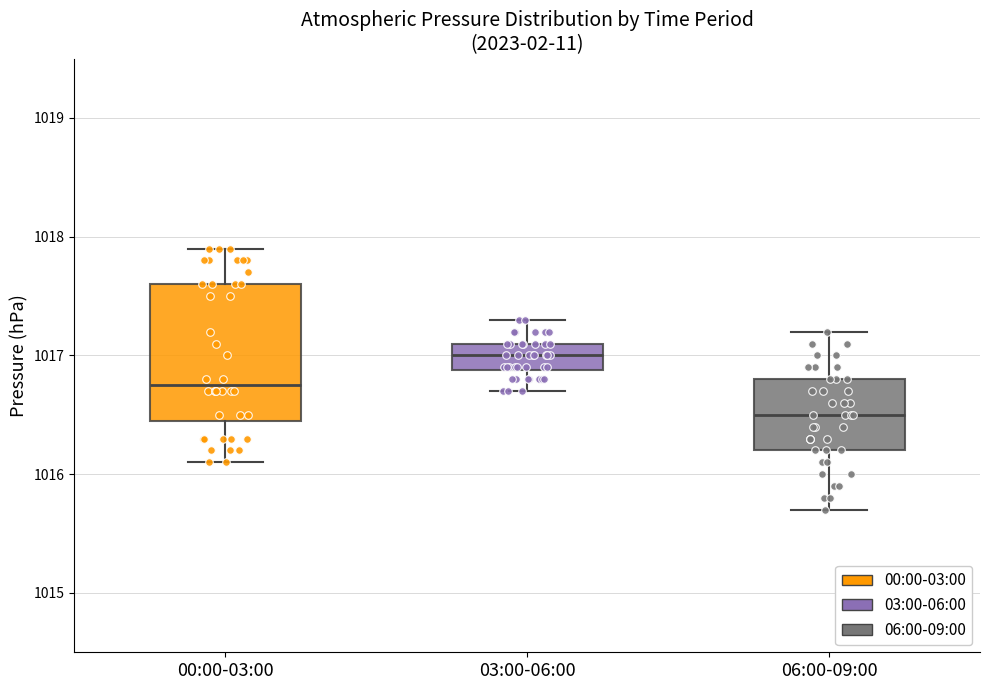

Where is the upper edge of the box for 03:00-06:00 on the y-axis? The values are not printed on the chart, so give them approximately, as read against the axis.

1017.1